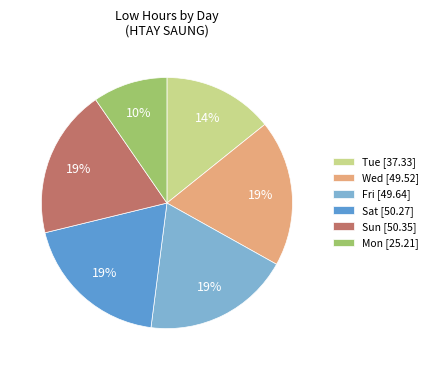

Is there a majority slice in this chart?

No